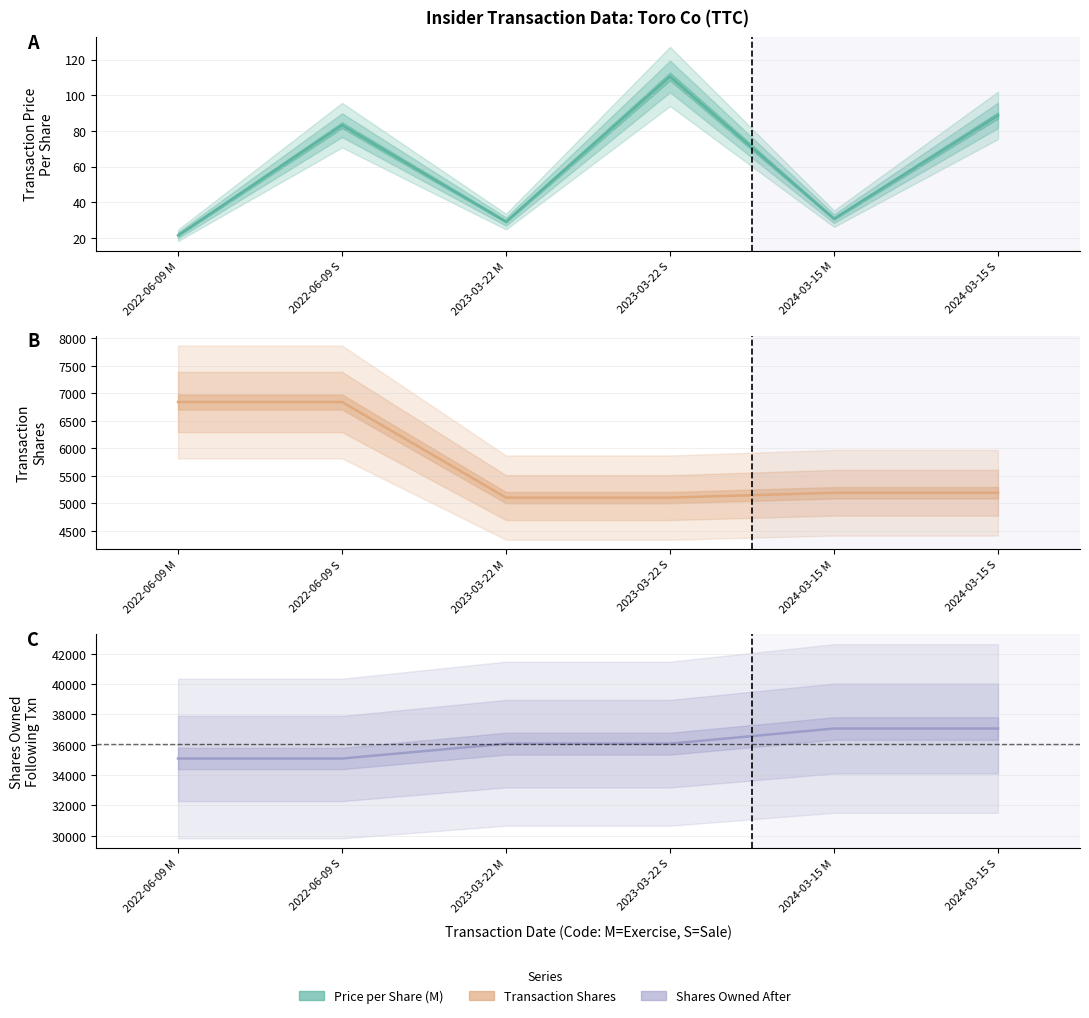

Between 2024-03-15 M and 2022-06-09 M, which is larger?

2024-03-15 M